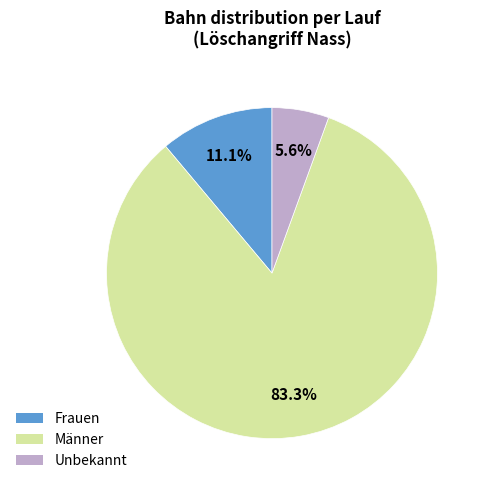

Does any single category account for the majority?

Yes